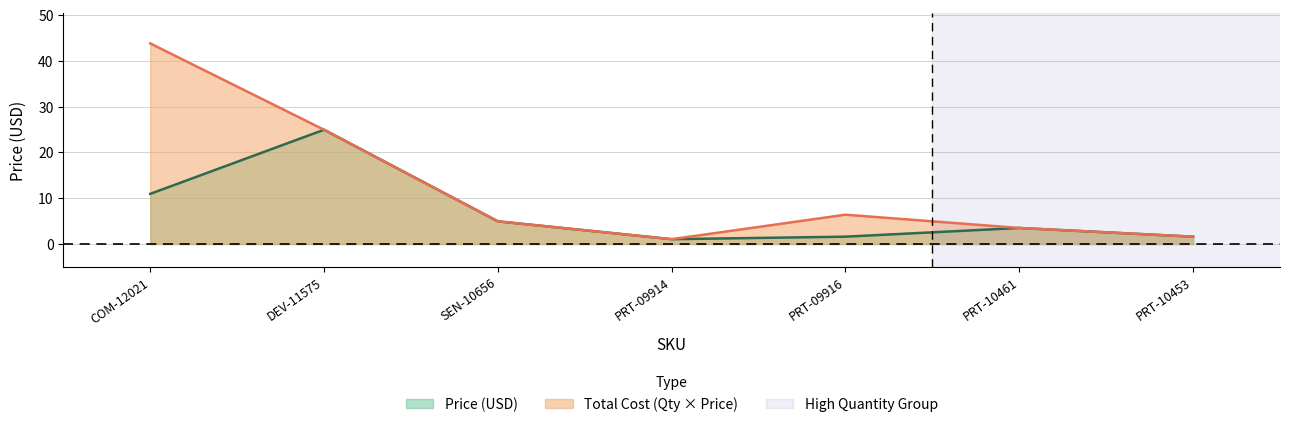

Is the value of Total Cost at COM-12021 greater than the value of Price (USD) at COM-12021?

Yes